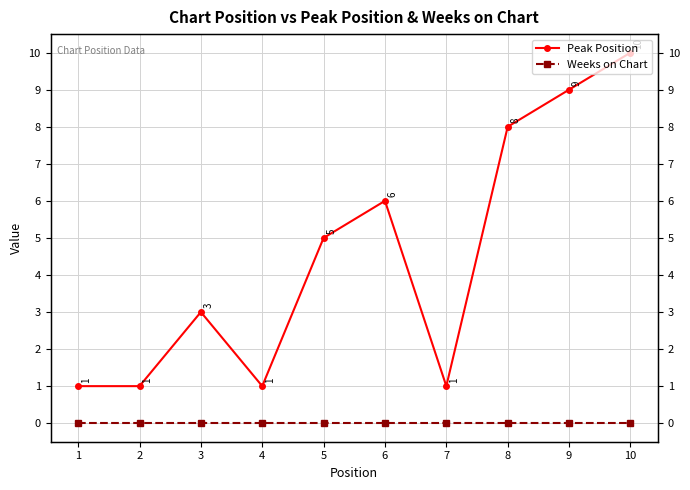

Rank the series by their average value, from lowest to highest.

Weeks on Chart, Peak Position